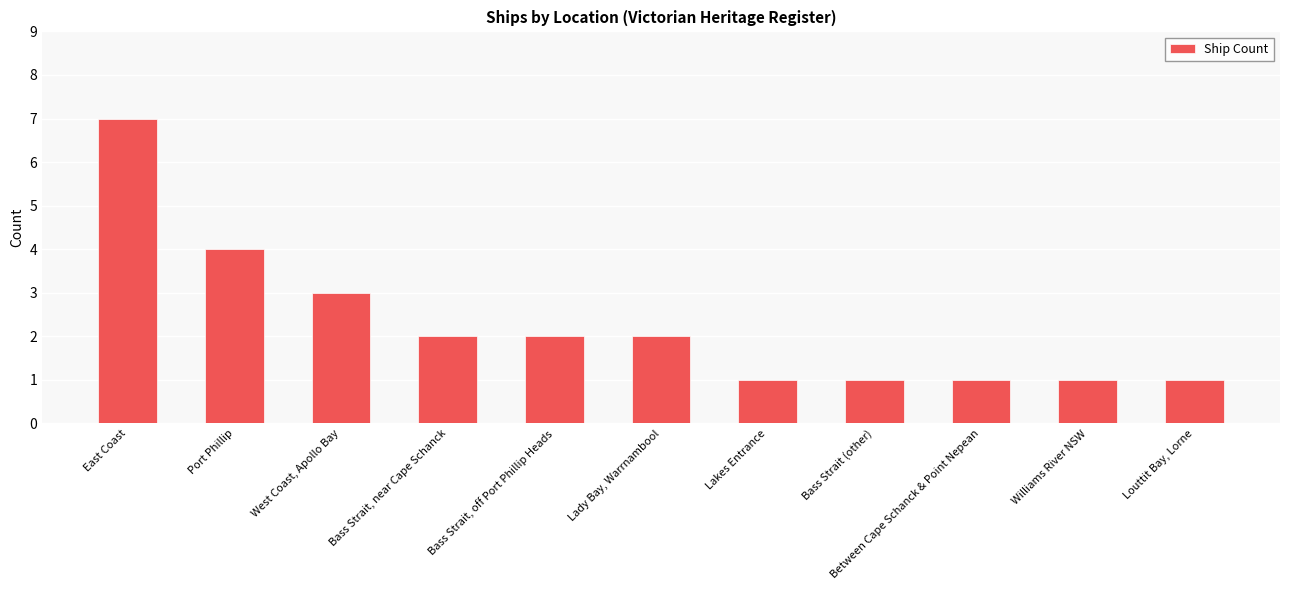

Where does the data first go above 2?

East Coast